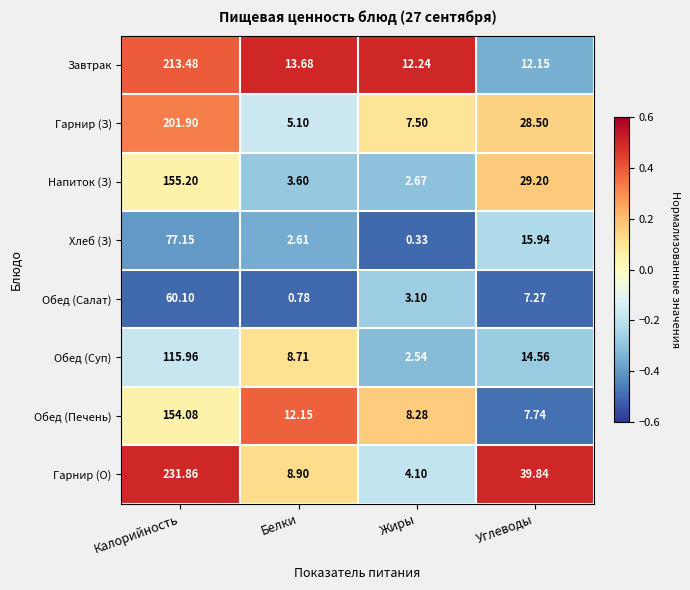

Where is Обед (Салат) nearest to the value 30?

Углеводы